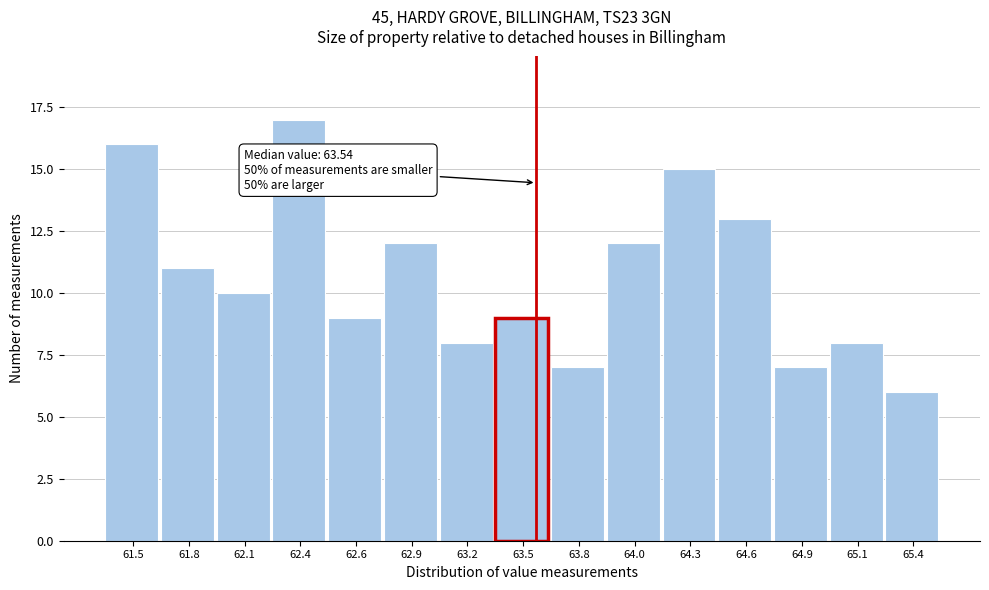

Reading right to left, what are all the values shown in this chart?

65.4=6	65.1=8	64.9=7	64.6=13	64.3=15	64.0=12	63.8=7	63.5=9	63.2=8	62.9=12	62.6=9	62.4=17	62.1=10	61.8=11	61.5=16